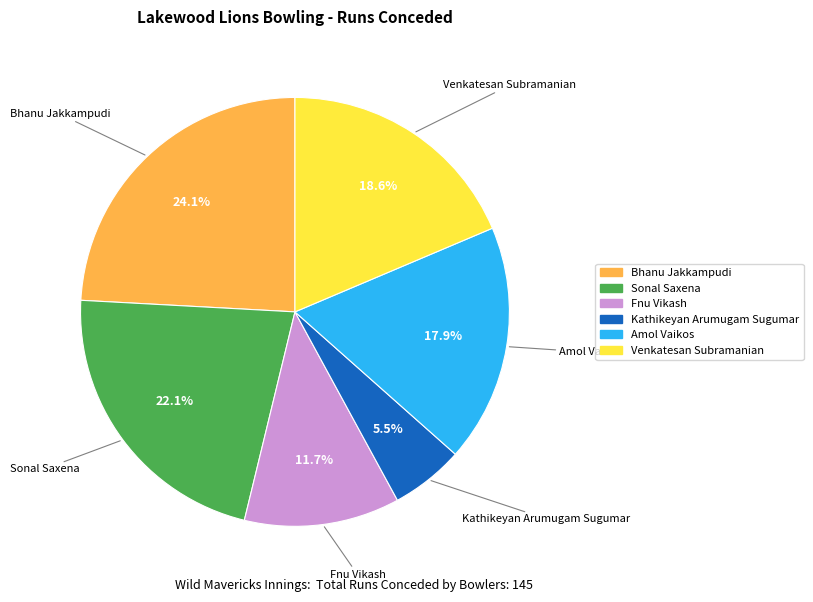

How much of the chart is everything except Venkatesan Subramanian?

81.4%